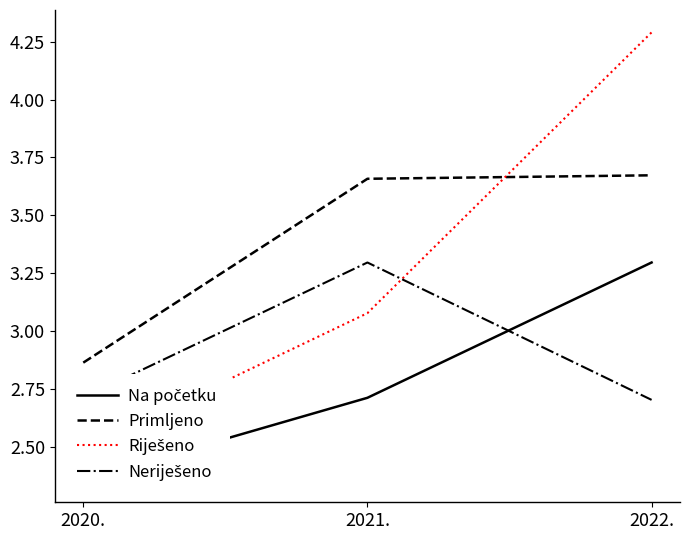

The value of Riješeno at 2021. is 3.1. True or false?

True